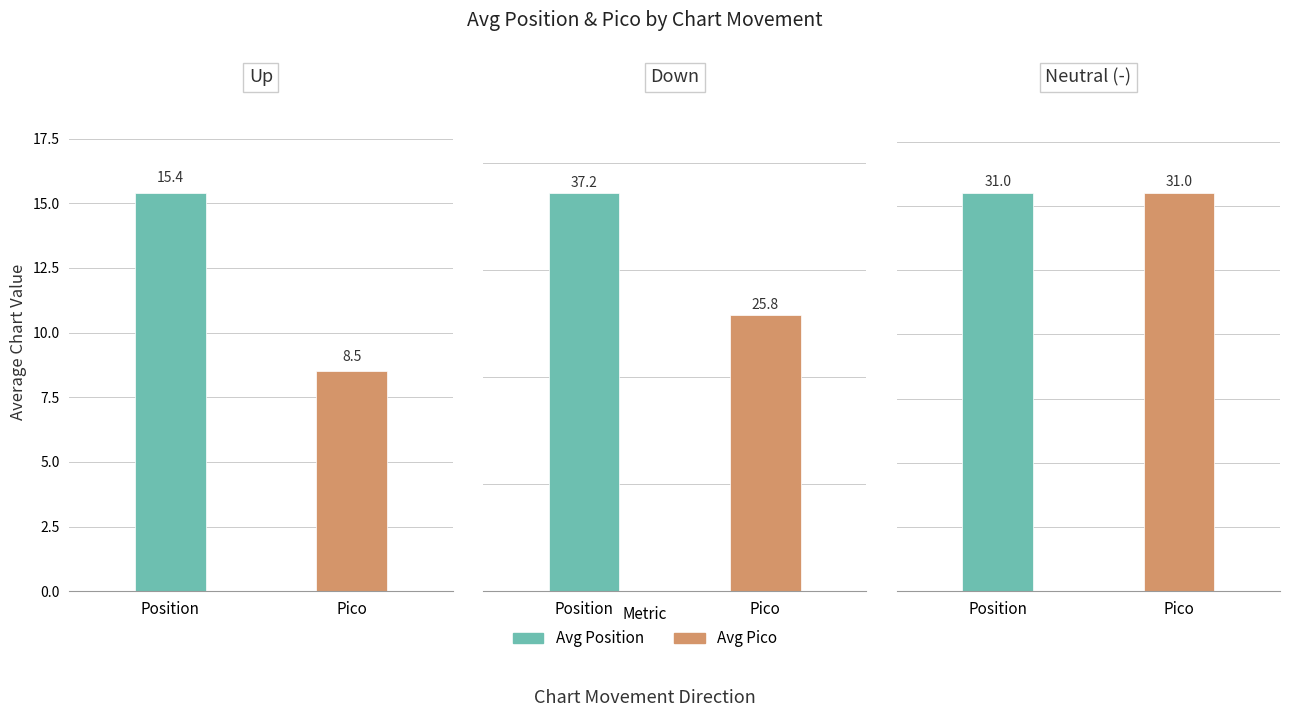

Does the chart contain any negative values?

No